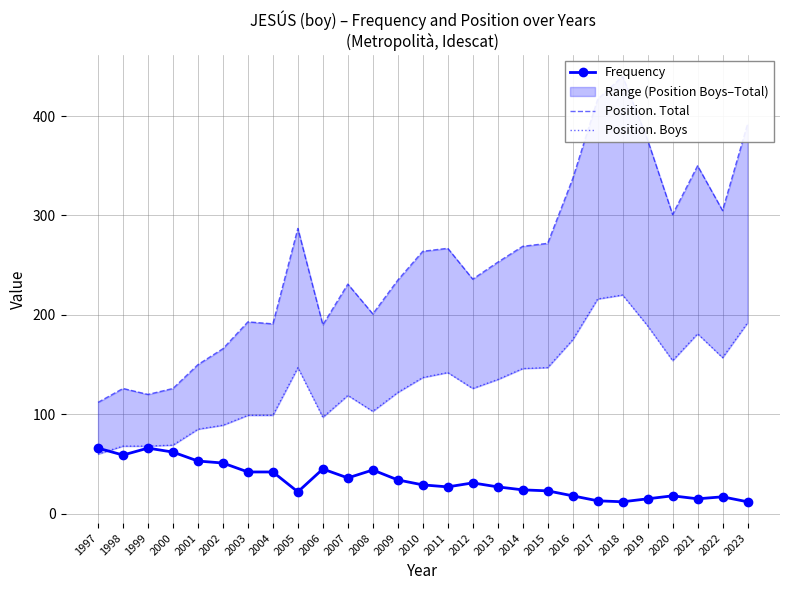

What is the spread (max minus min) of values at 2003?

151